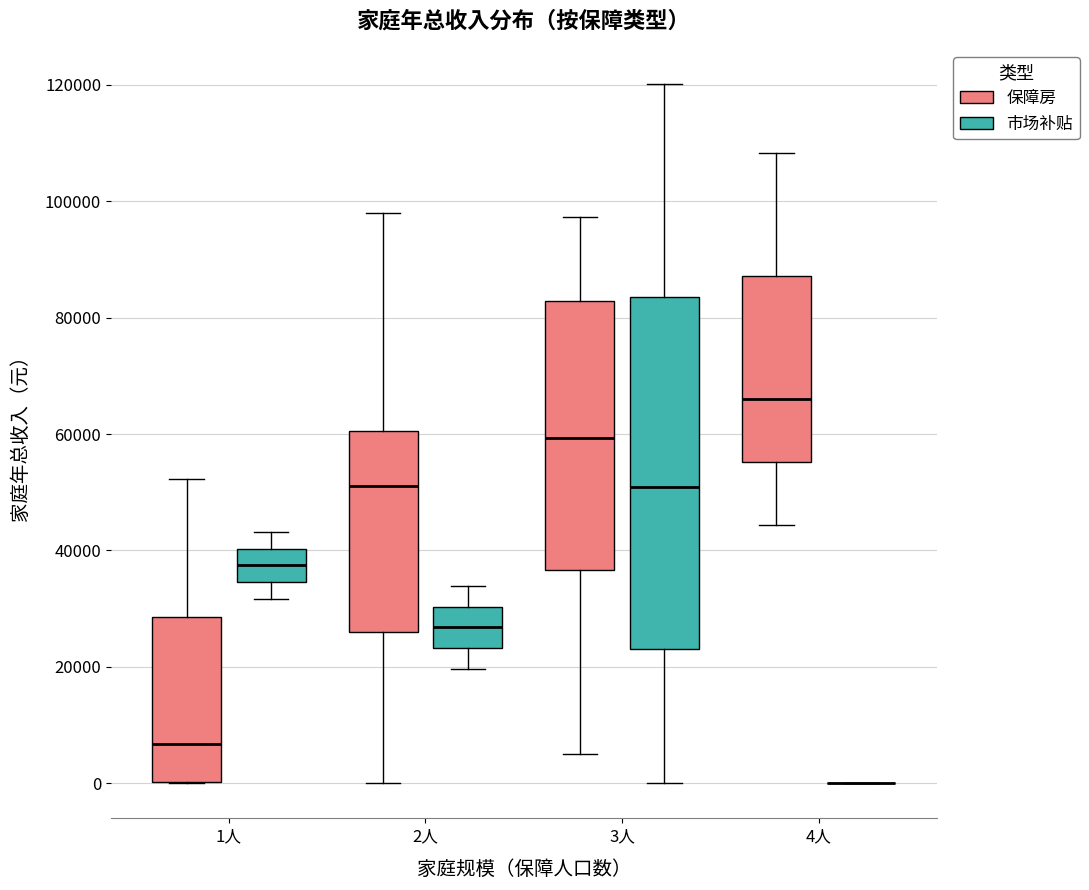

Where does the lower whisker of the box for 4人 (保障房) end on the y-axis? The values are not printed on the chart, so give them approximately, as read against the axis.

44000